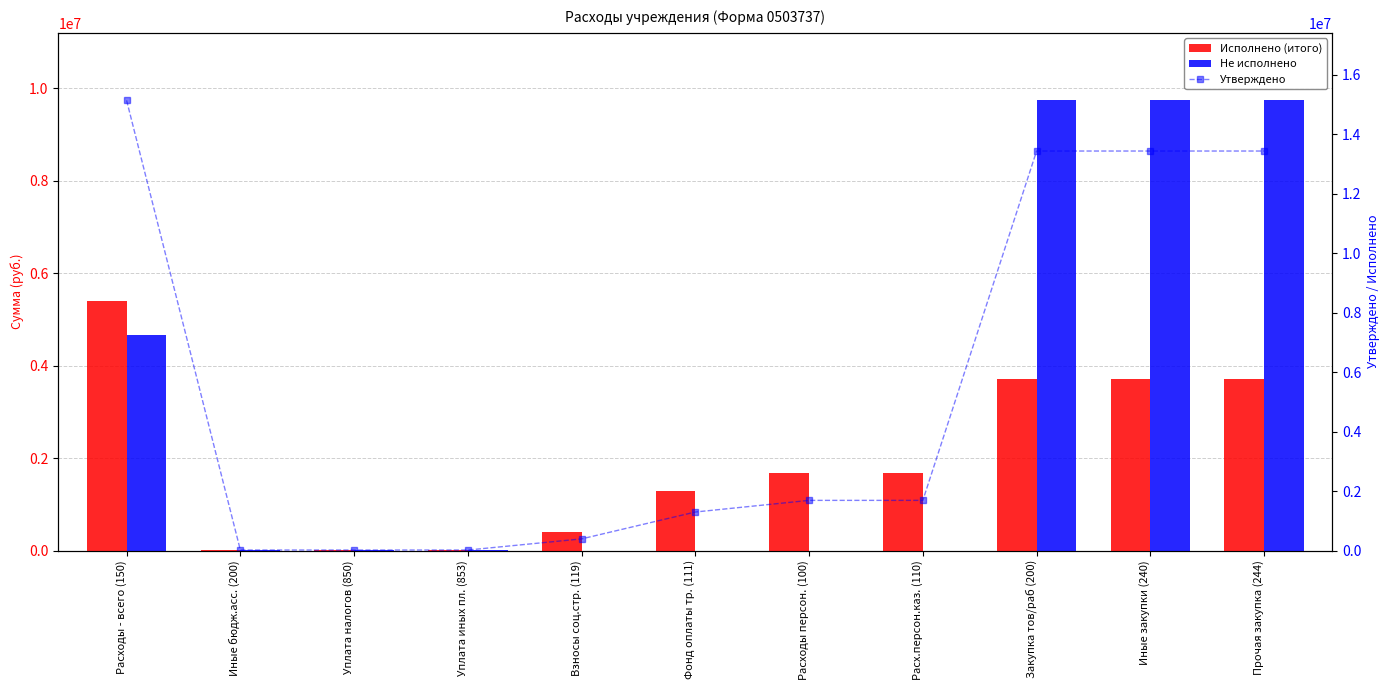

What is the average value of the Не исполнено series?

3080693.5